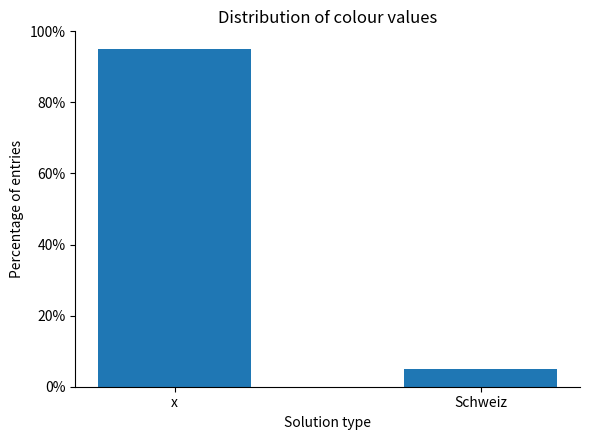

What is the greatest value displayed?

94.9